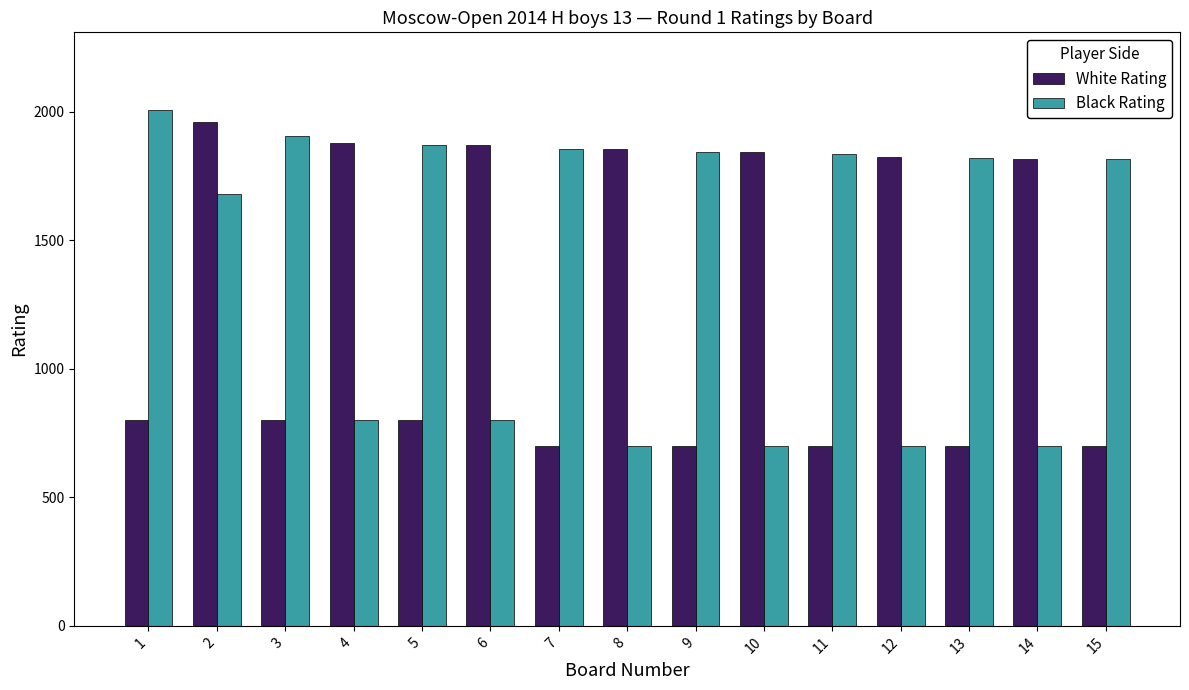

List the series in order of their overall mean, highest first.

Black Rating, White Rating